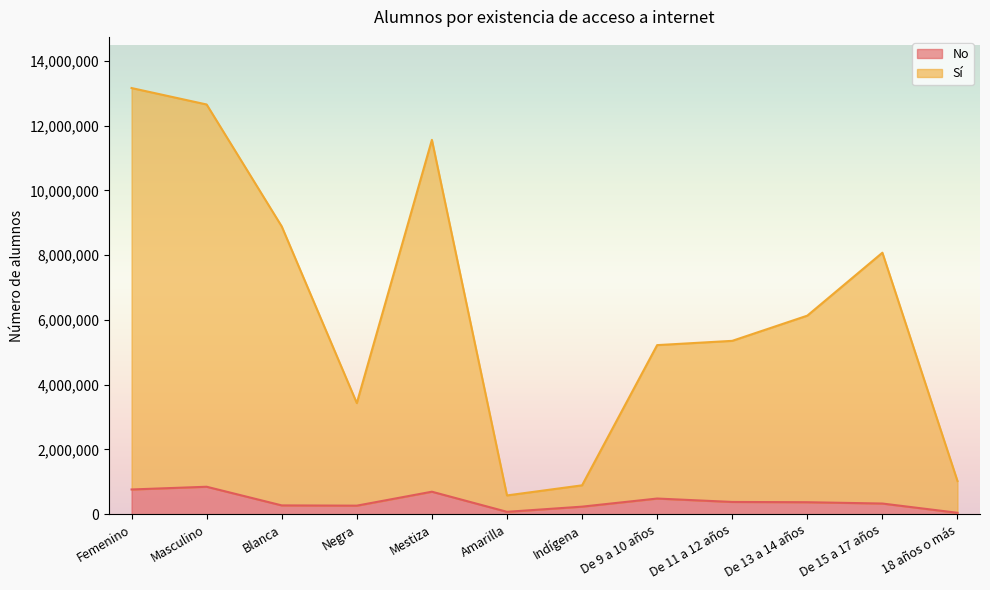

Between Masculino and De 13 a 14 años, which series saw the biggest shift?

Sí